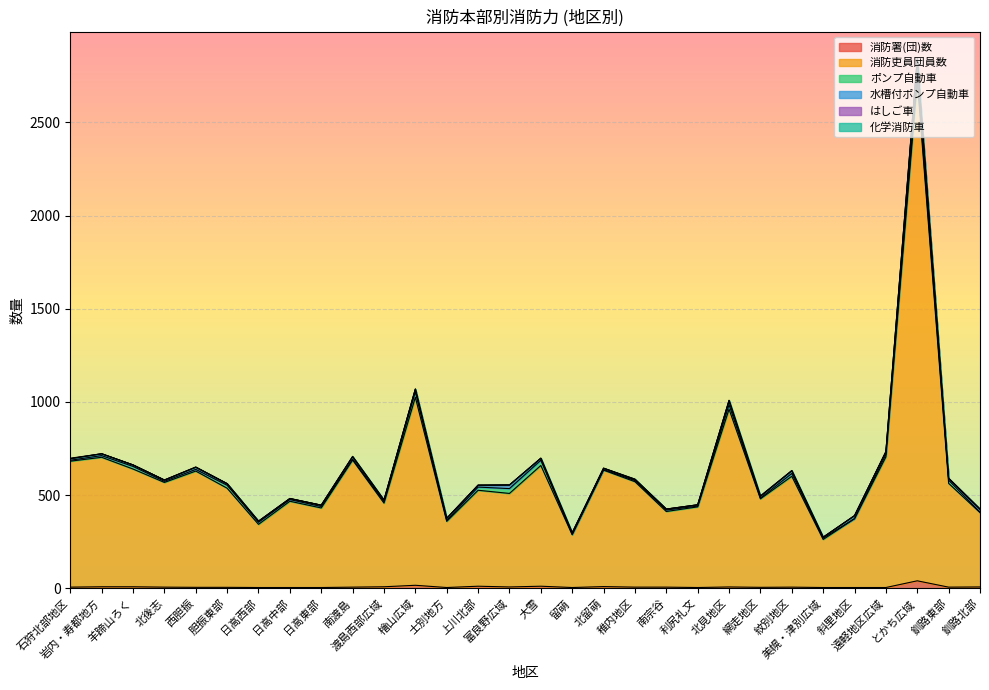

True or false: ポンプ自動車 has more than 2 interior local peaks.

True